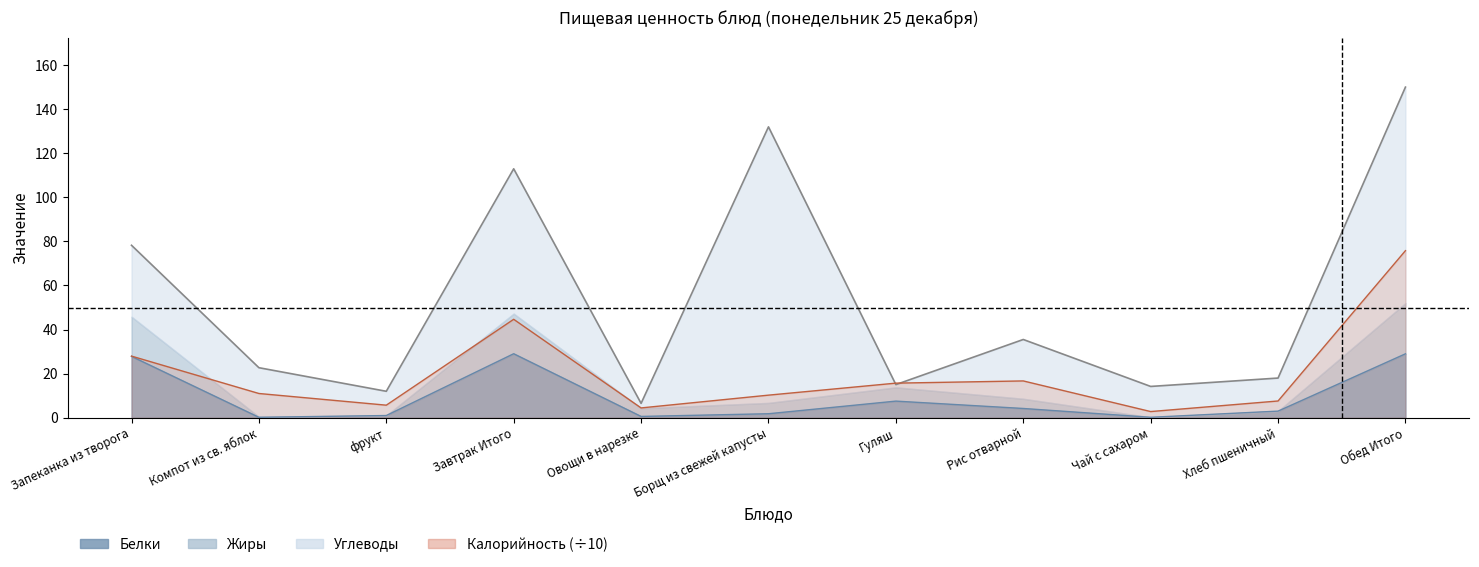

The Калорийность series shows 44.7 at Завтрак Итого. True or false?

True